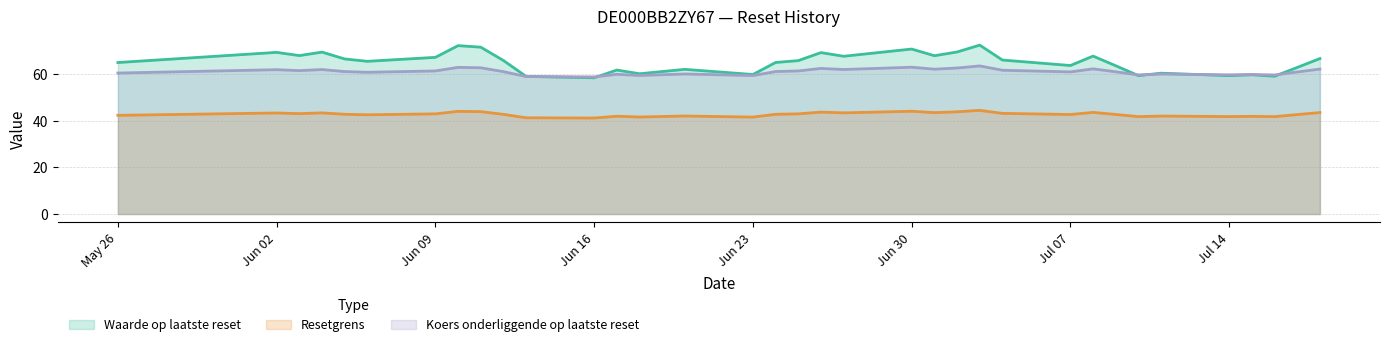

Which series has the largest range (max minus min)?

Waarde op laatste reset